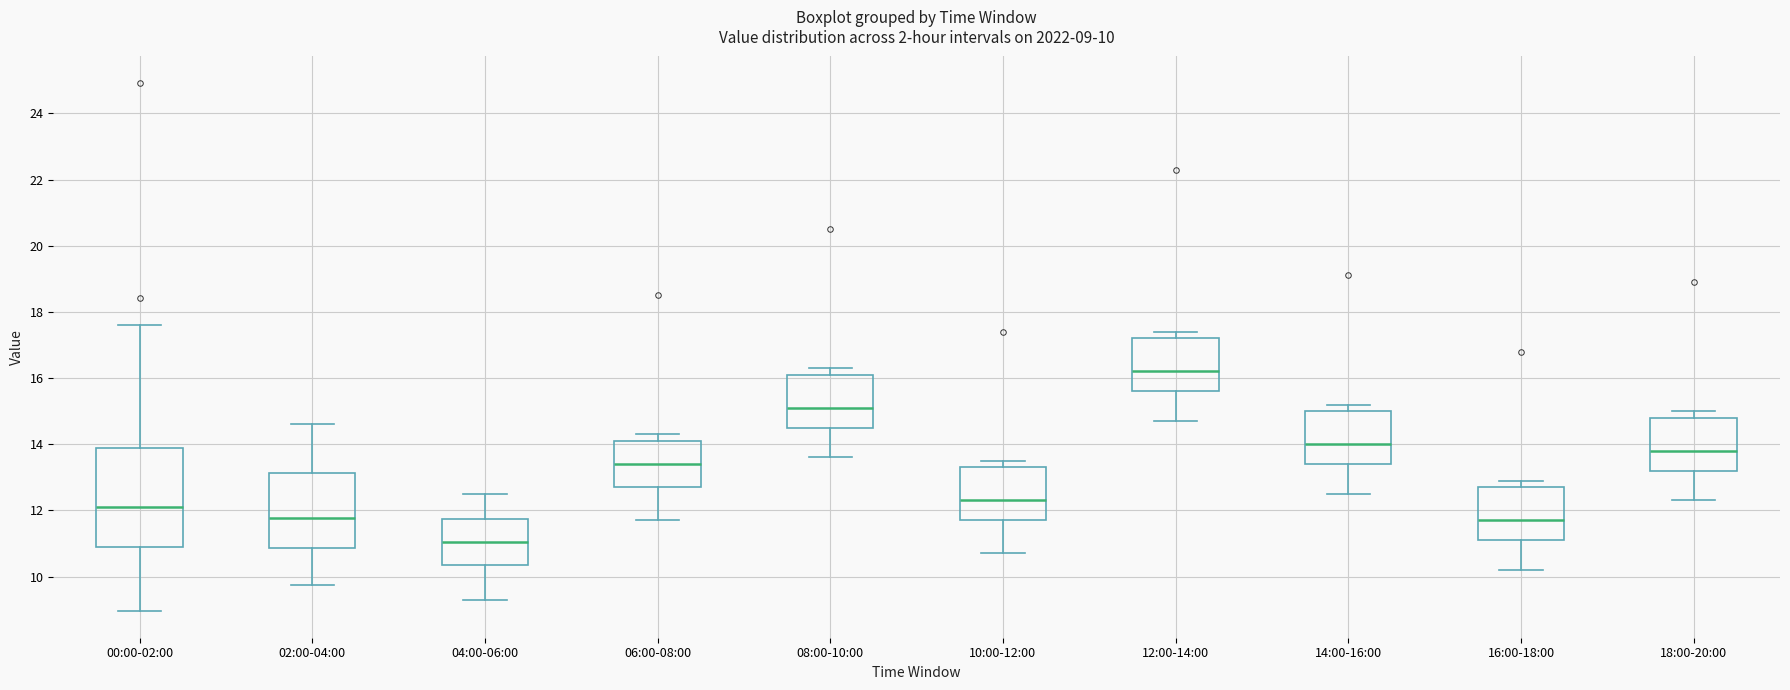

Which box's median line is the lowest?

04:00-06:00